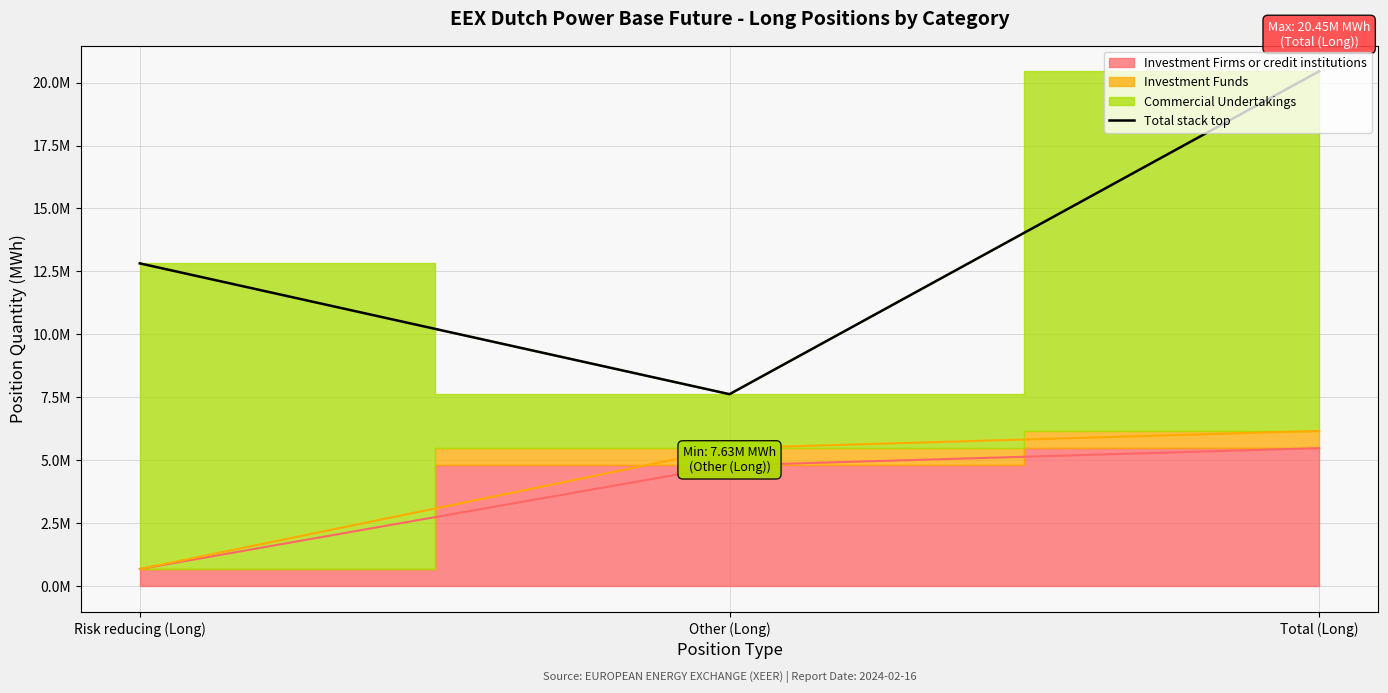

What is the smallest value displayed?

7626855